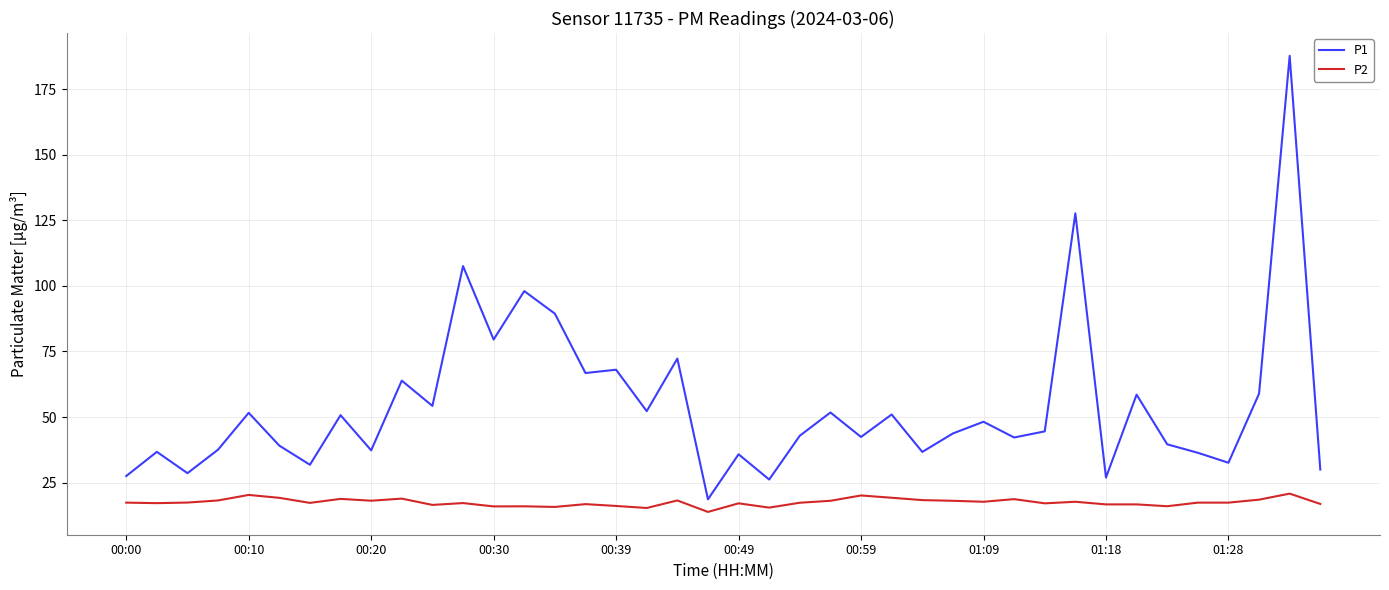

Which series has the largest total across all categories?

P1